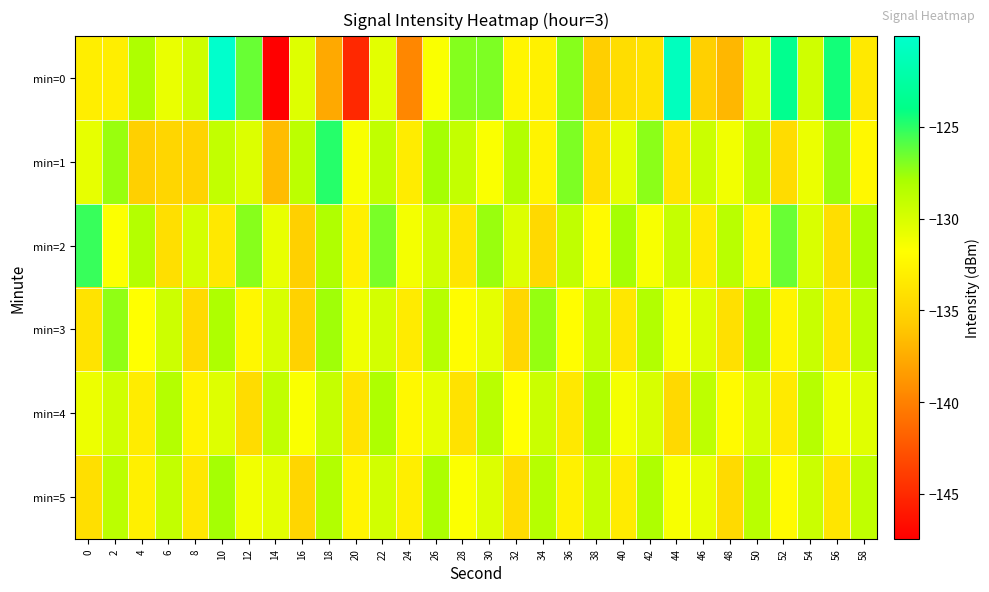

What is the difference between the highest and lowest values at 42?

6.8